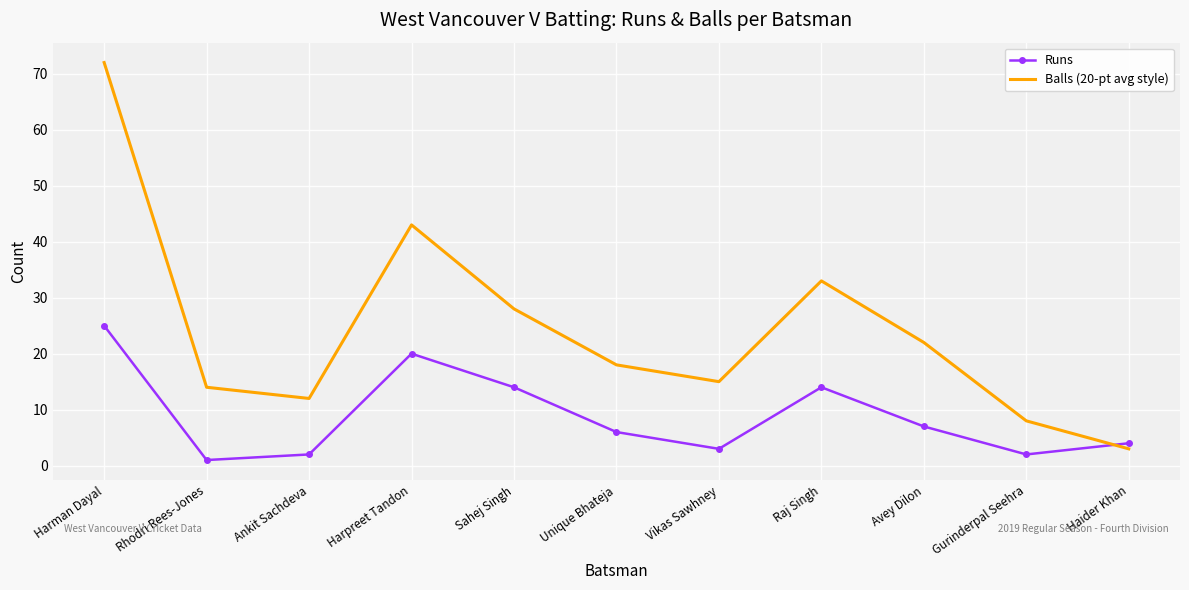

What is the spread (max minus min) of values at Haider Khan?

1